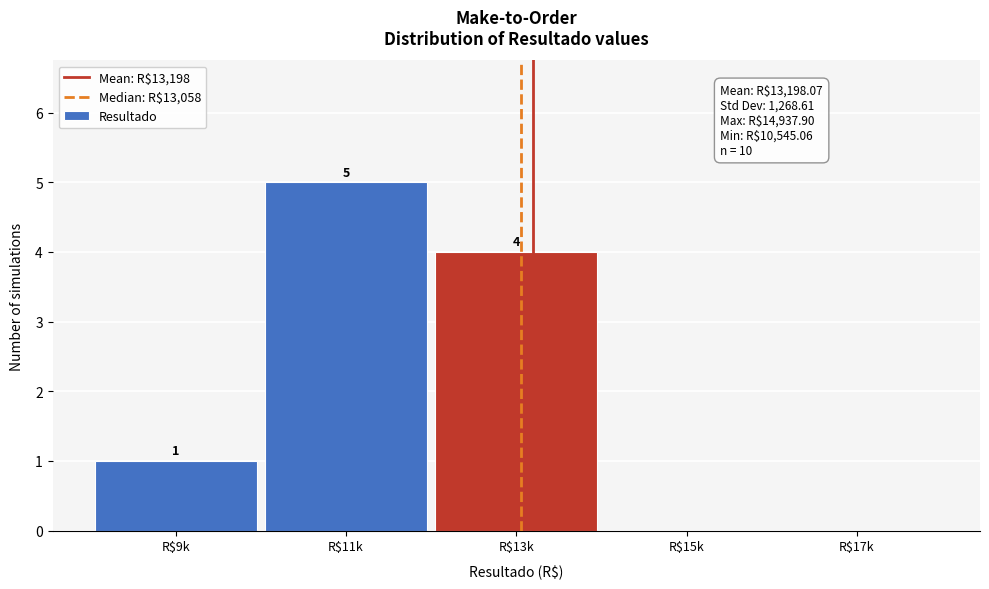

Is it true that the value at R$15k is 0?

True